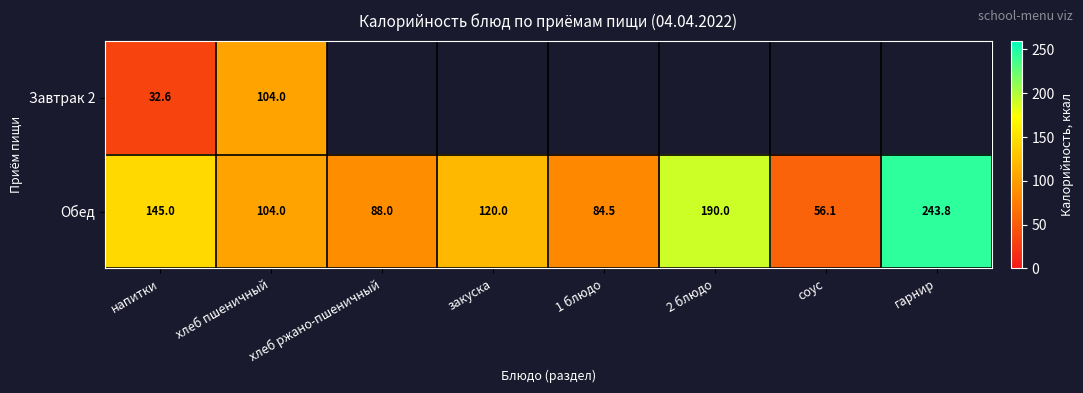

What is the approximate value of Обед at закуска?

120.0